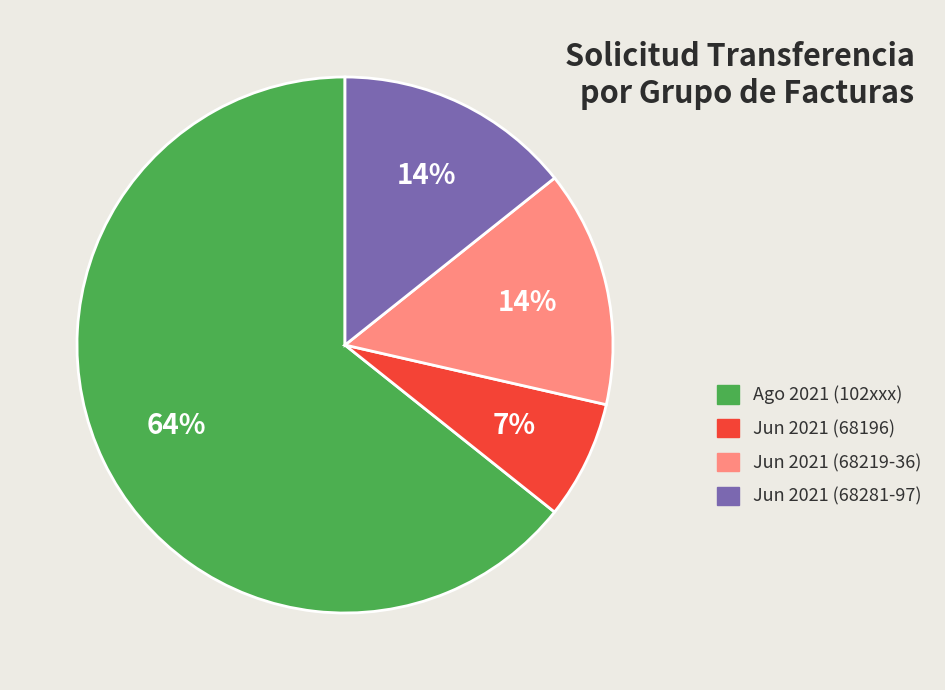

To the nearest percent, what is the average slice percentage?

25%